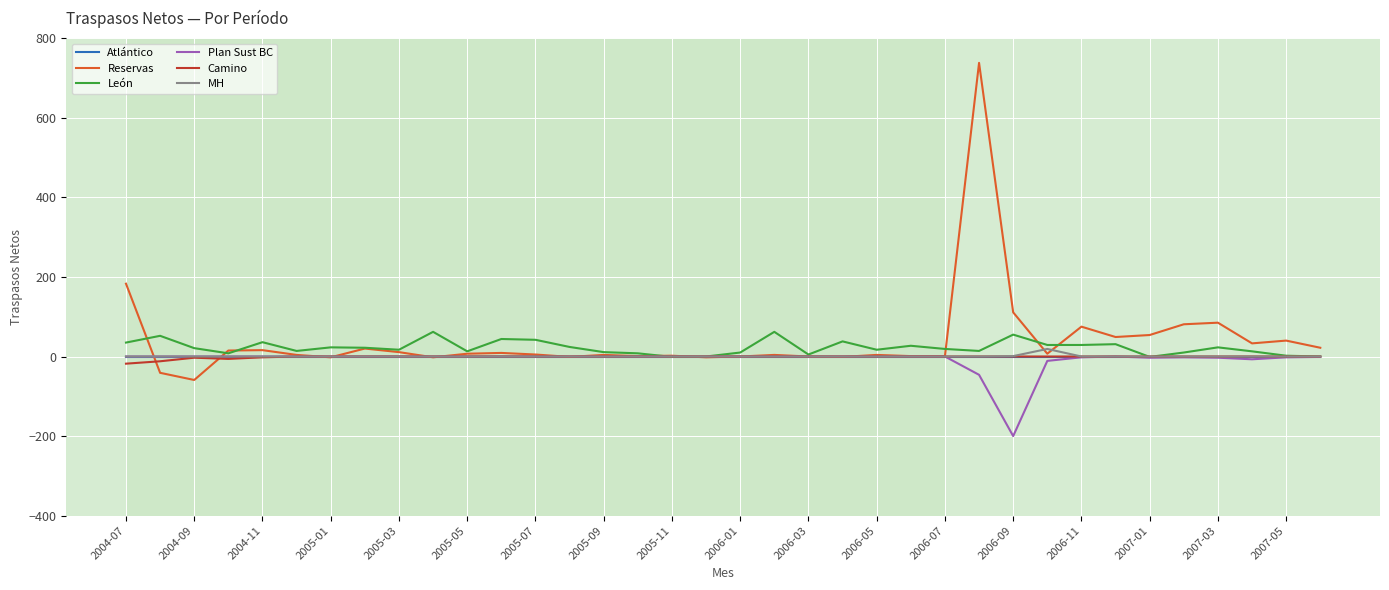

What is the minimum value shown in the chart?

-200